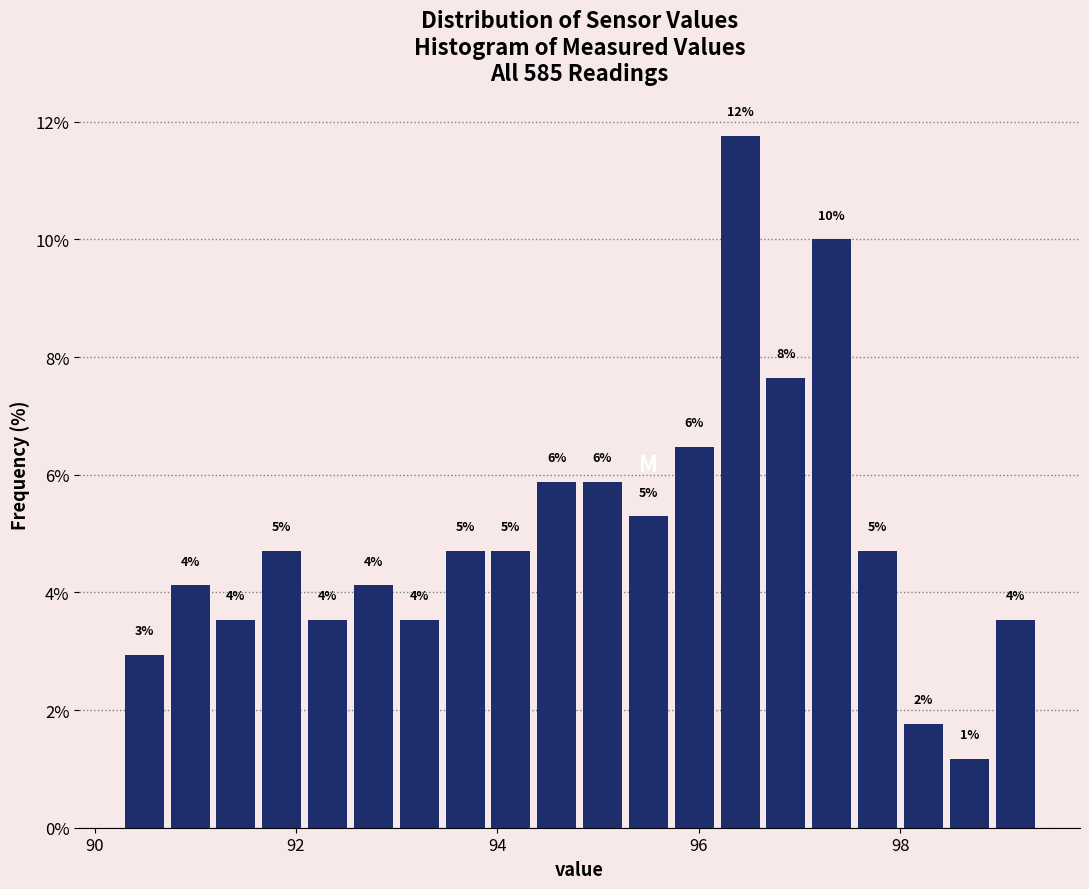

Read against the x-axis, roughly where is the centre of the tallest bar?

96.4